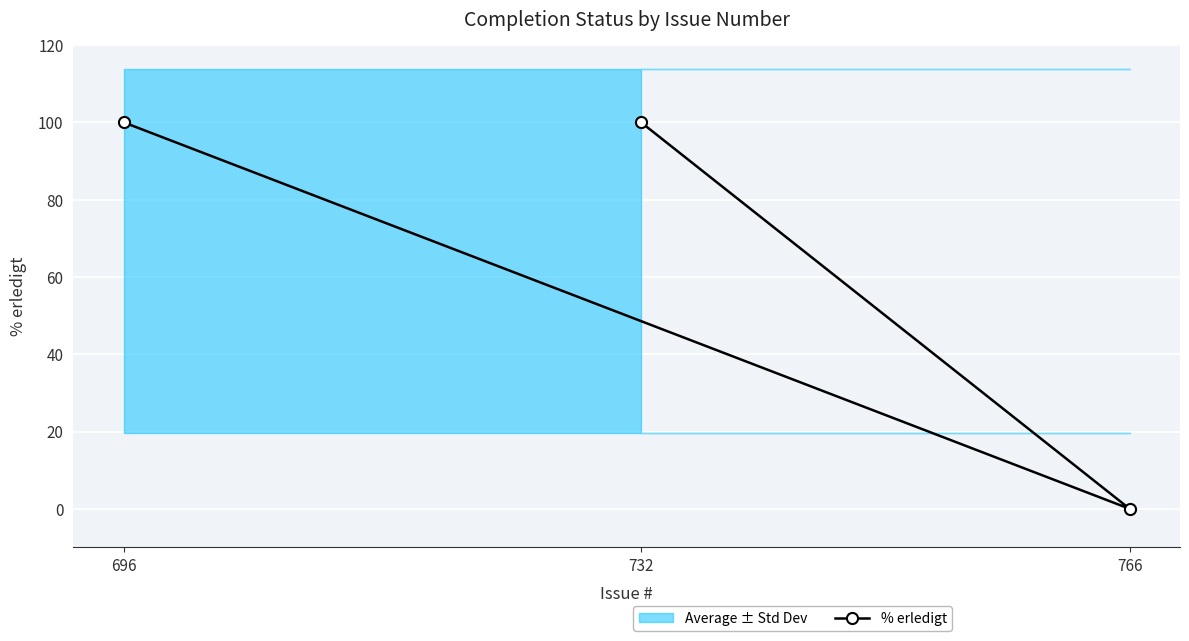

What is the sum of all values?

200